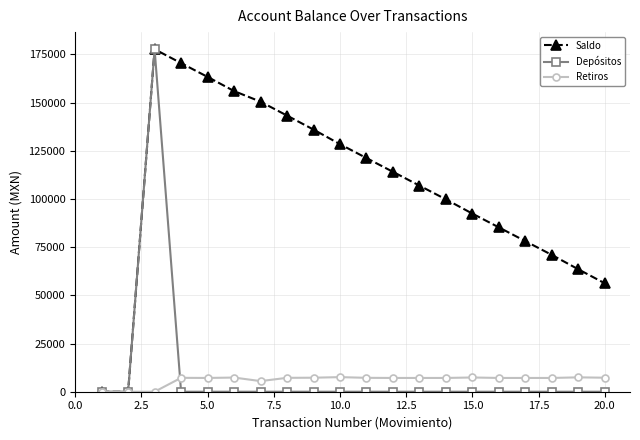

What is the value of the Saldo point at the 8th from the left?

143259.8